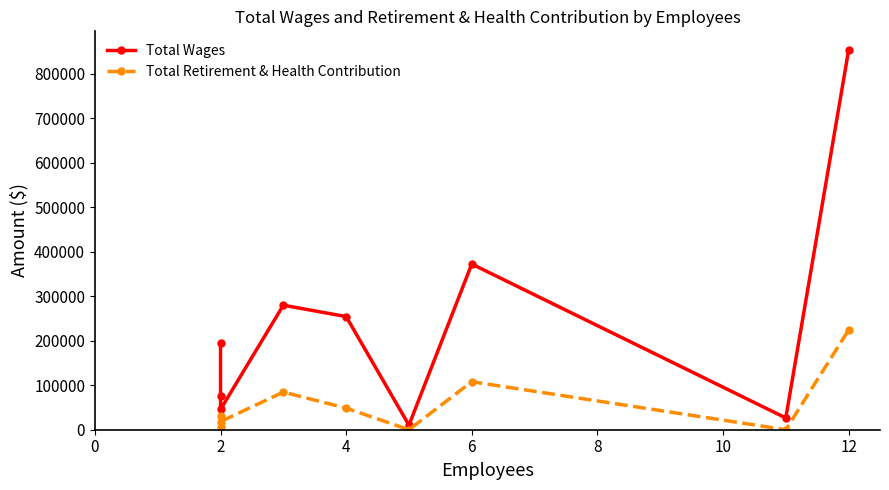

Rank the series by their maximum value, from lowest to highest.

Total Retirement & Health Contribution, Total Wages